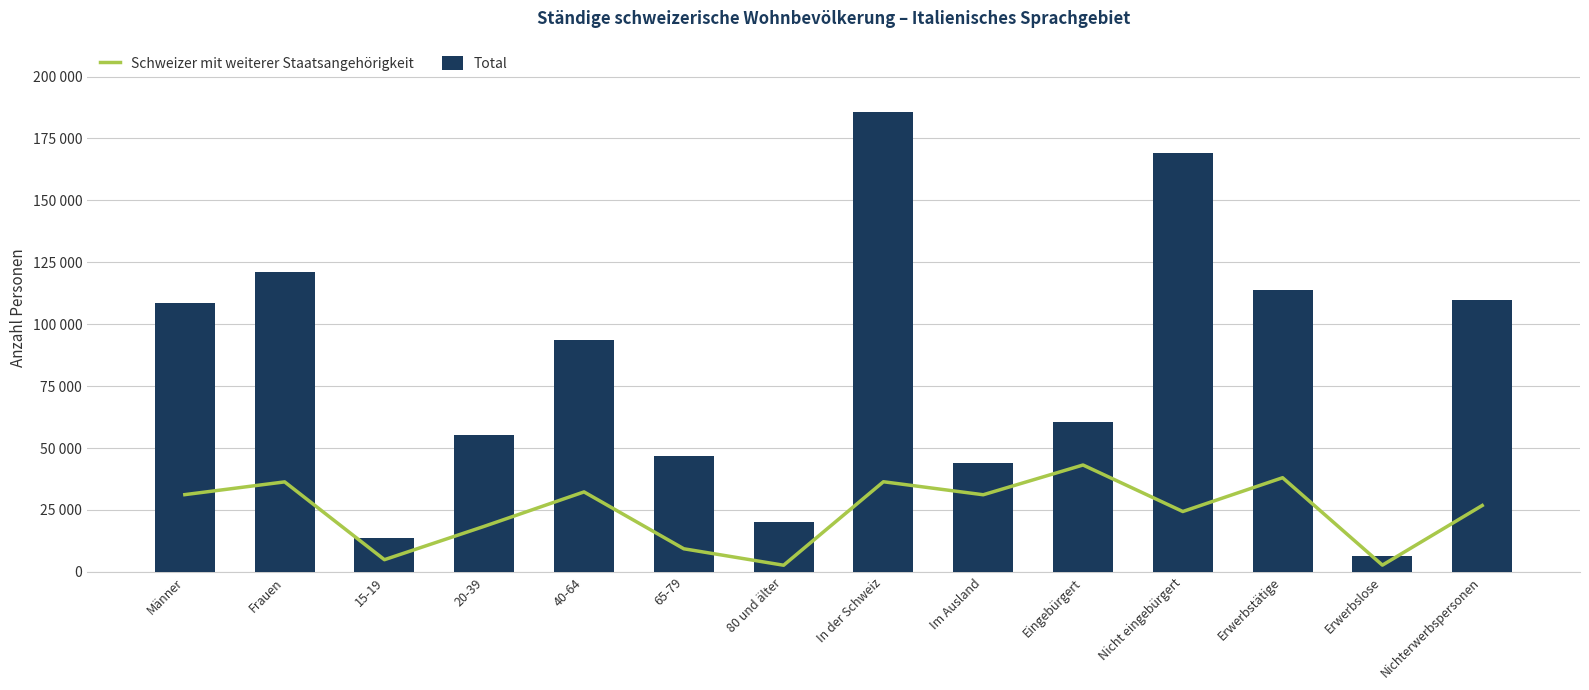

Reading right to left, what are all the values shown in this chart?

Schweizer mit weiterer Staatsangehörigkeit: Nichterwerbspersonen=26782.9	Erwerbslose=2701.7	Erwerbstätige=38004.8	Nicht eingebürgert=24352.5	Eingebürgert=43136.9	Im Ausland=31119.7	In der Schweiz=36369.7	80 und älter=2654.0	65-79=9303.8	40-64=32270.5	20-39=18365.1	15-19=4896.0	Frauen=36320.3	Männer=31169.1
Total: Nichterwerbspersonen=109605.1	Erwerbslose=6232.4	Erwerbstätige=113841.3	Nicht eingebürgert=168986.0	Eingebürgert=60692.8	Im Ausland=44128.9	In der Schweiz=185549.8	80 und älter=20028.0	65-79=46972.0	40-64=93793.2	20-39=55251.5	15-19=13634.0	Frauen=121179.8	Männer=108498.9